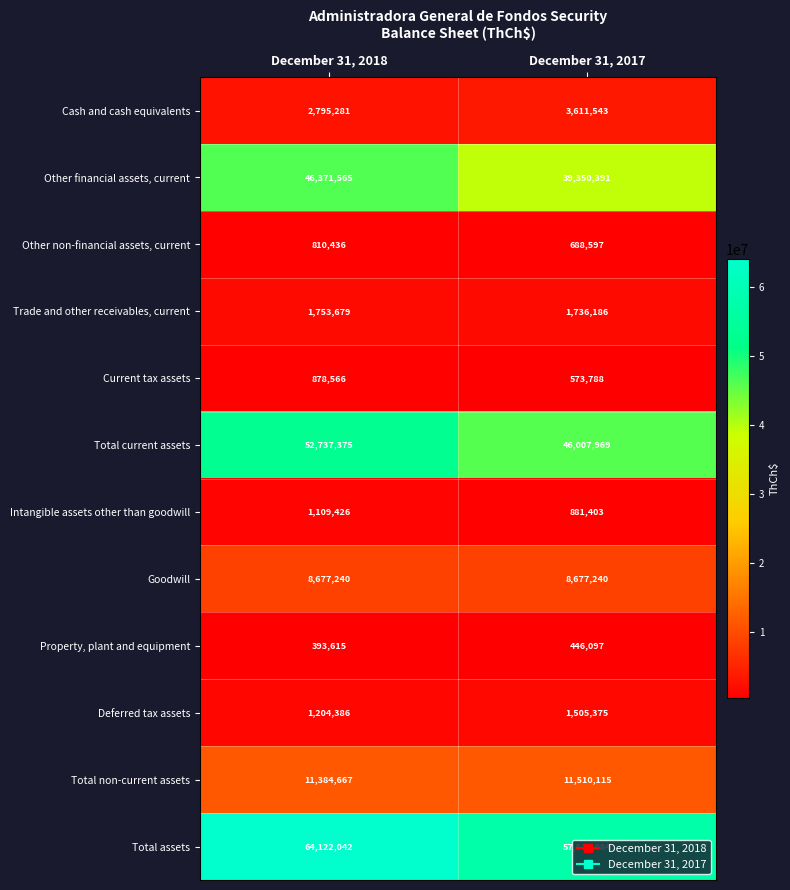

How many categories are shown in the chart?

2